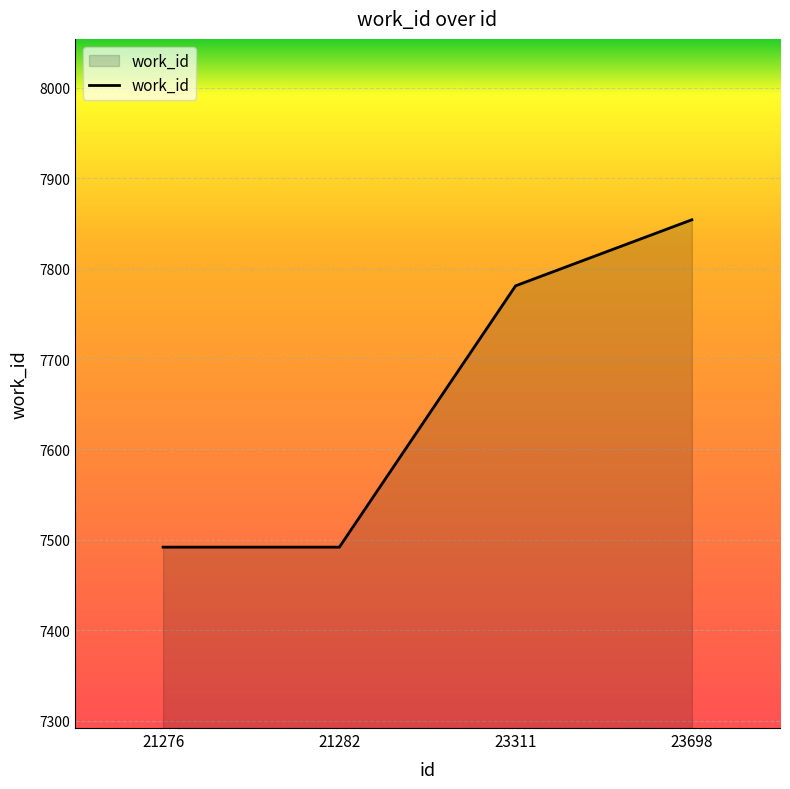

At which category does the chart reach its peak across all series?

23698